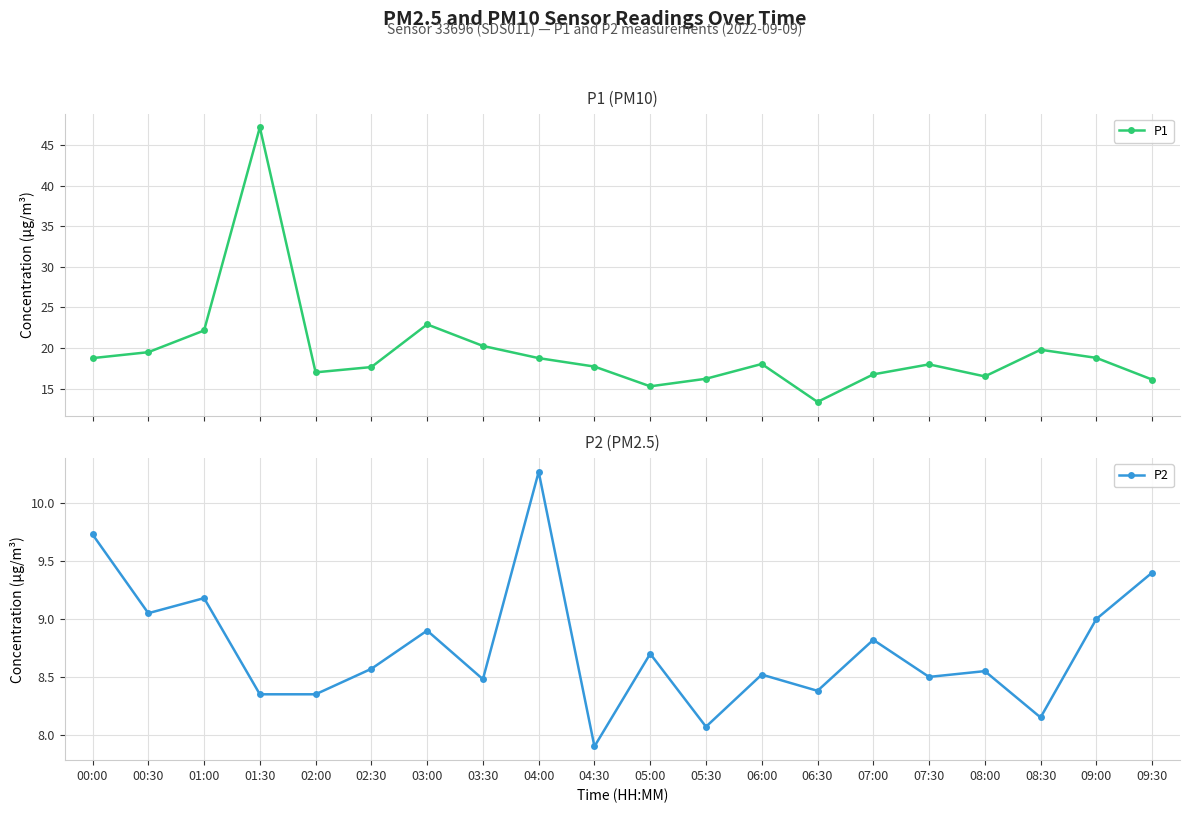

Which category has the lowest value across all series?

04:30